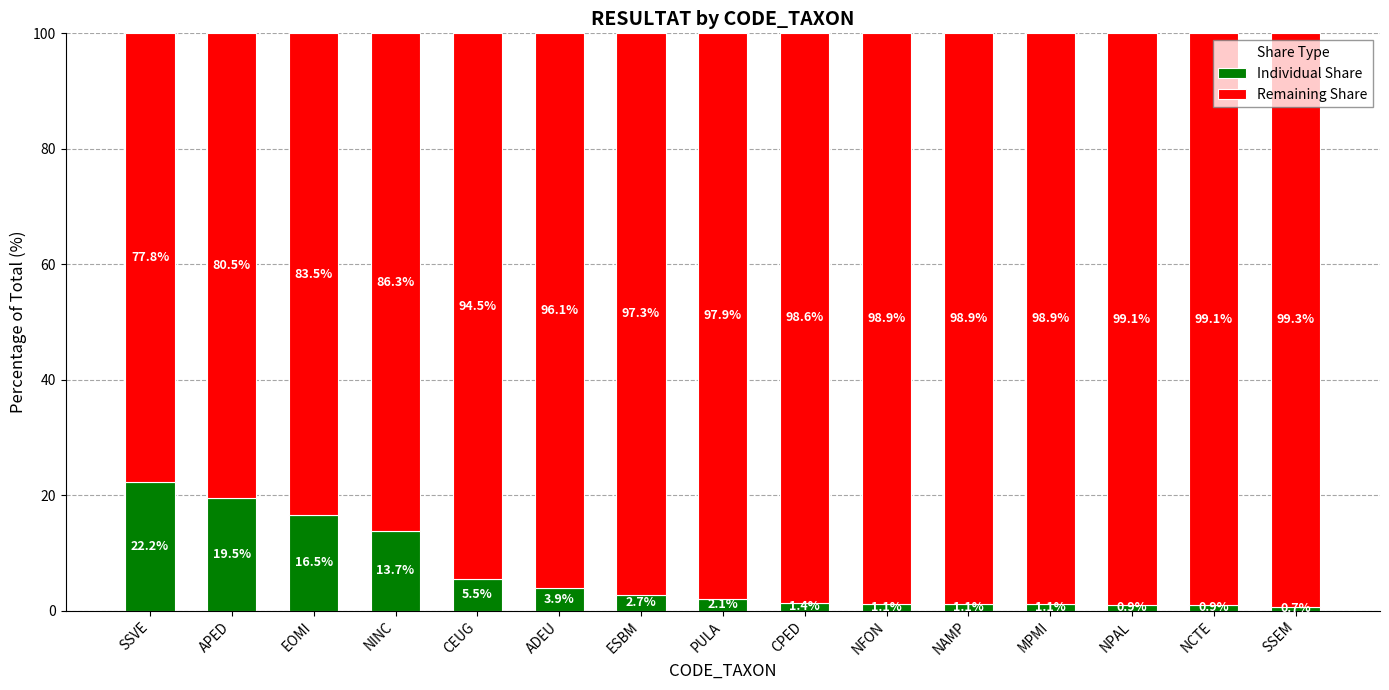

Is it true that Individual Share equals 16.5 at EOMI?

True